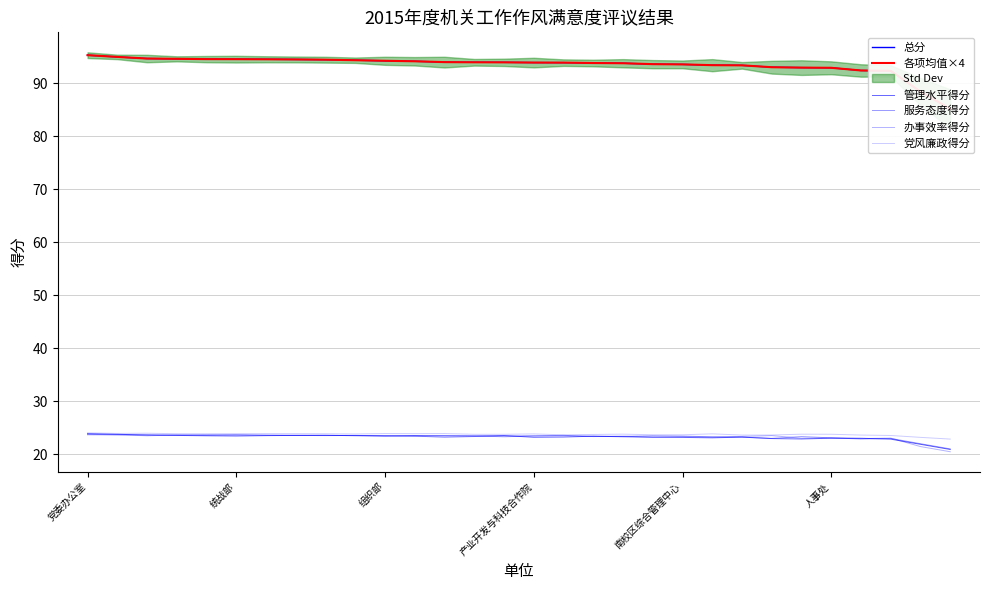

True or false: 管理水平得分 and 各项均值×4 cross at least once.

False